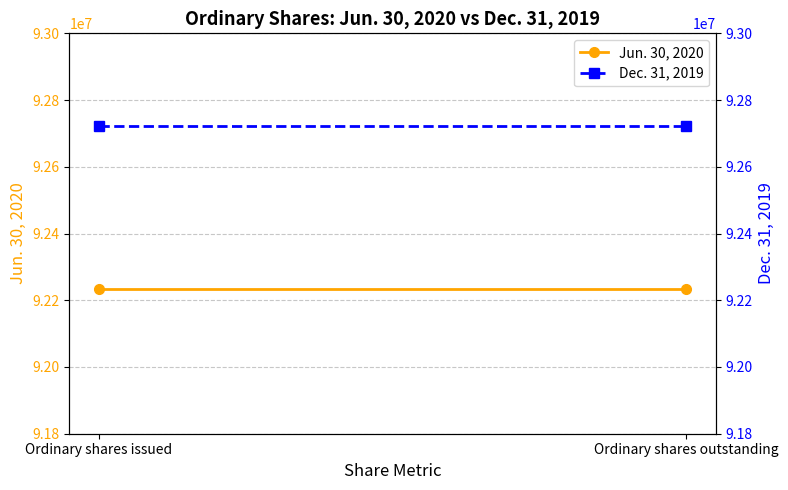

Reading right to left, transcribe all the data shown in this chart.

Jun. 30, 2020: 92233032	92233032
Dec. 31, 2019: 92723682	92723682